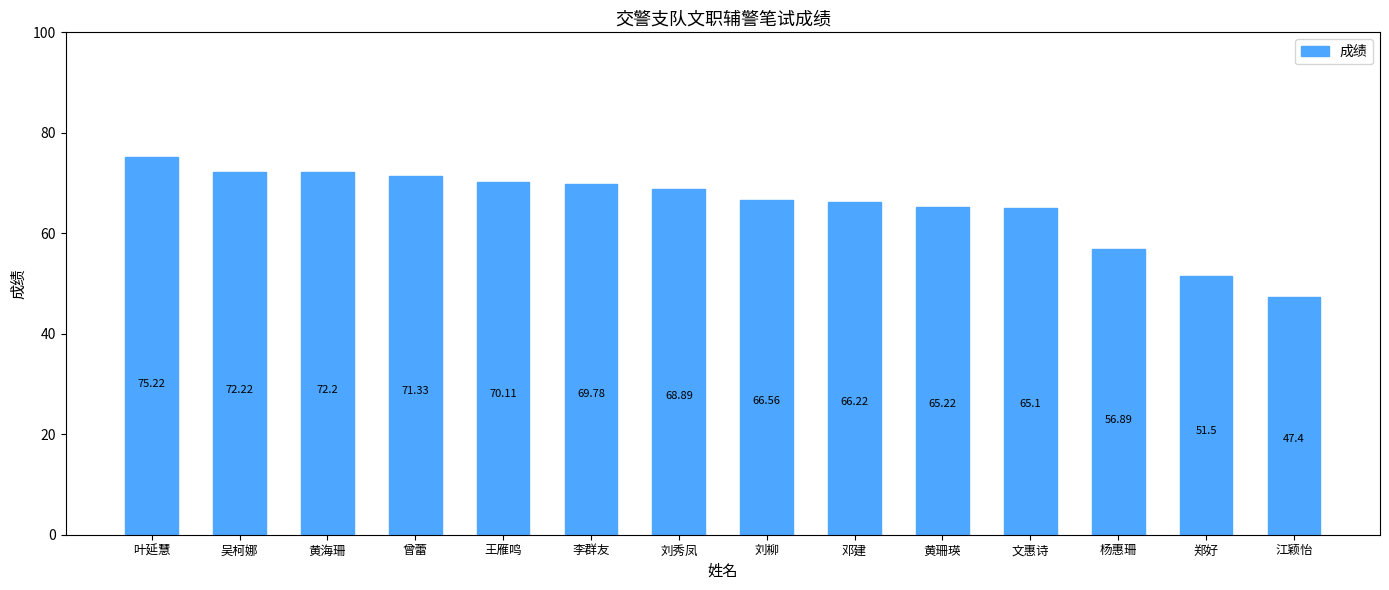

The value at 郑好 is 51.5. True or false?

True